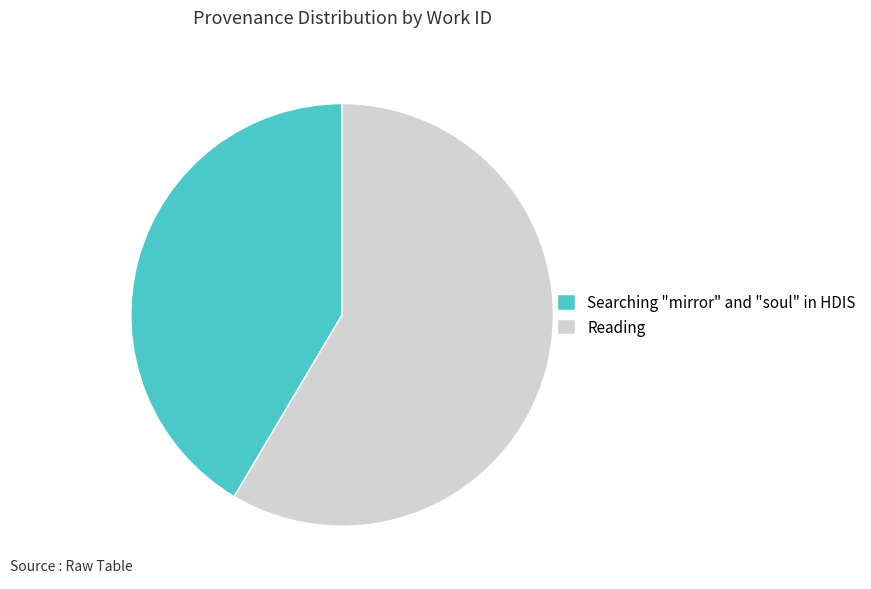

Count the number of slices in the pie.

2